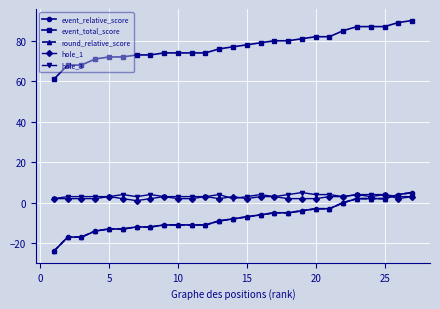

Does the chart display data point markers on the line(s)?

Yes